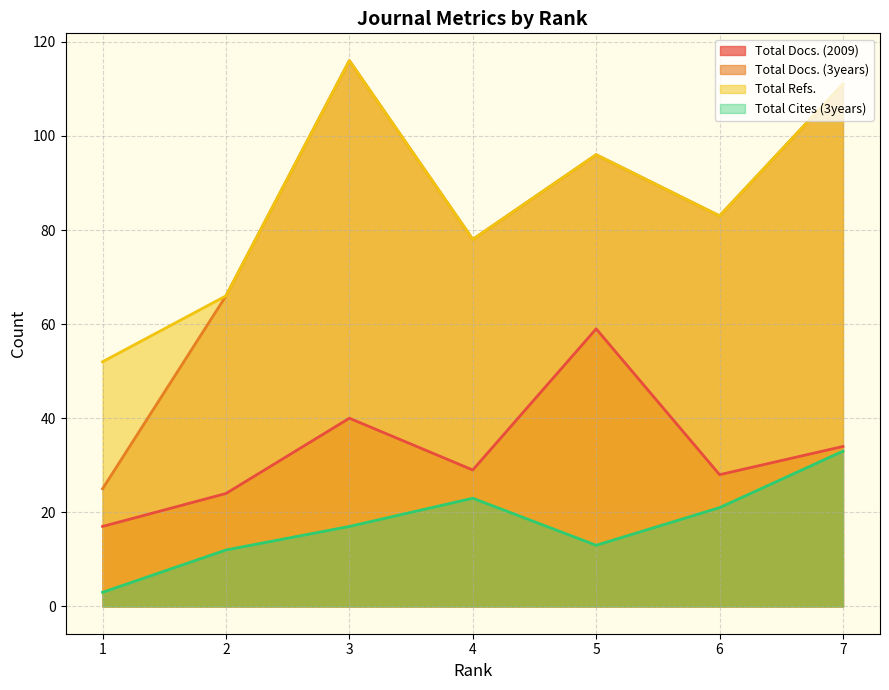

Reading right to left, extract all data points from this chart.

Total Docs. (2009): 34	28	59	29	40	24	17
Total Docs. (3years): 111	83	96	78	116	66	25
Total Refs.: 111	83	96	78	116	66	52
Total Cites (3years): 33	21	13	23	17	12	3